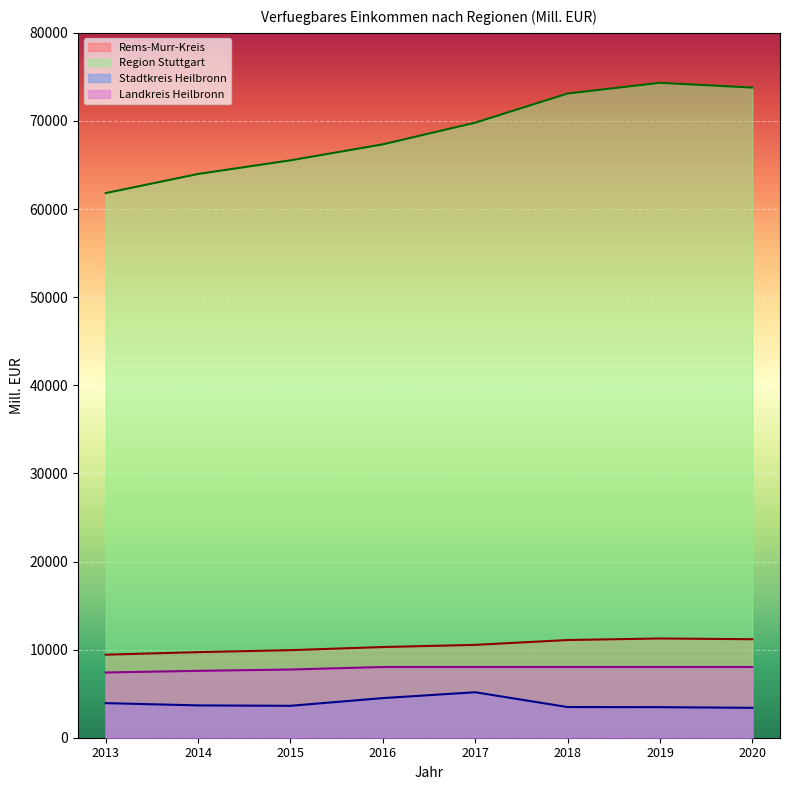

Between 2013 and 2014, which is larger?

2014